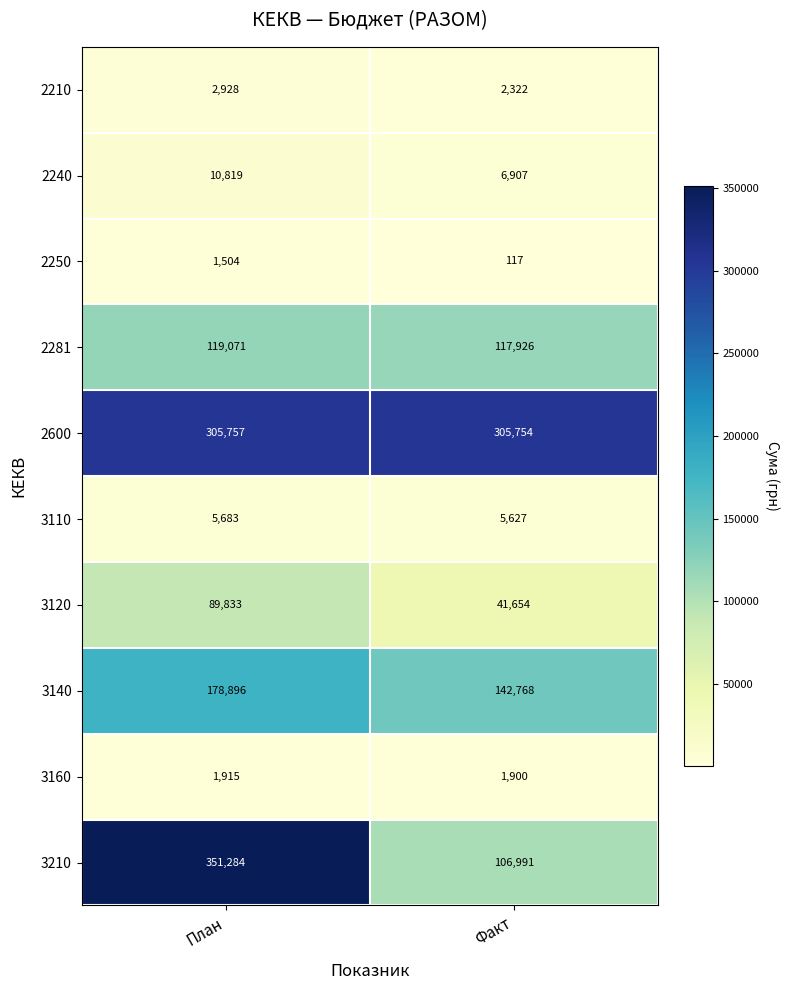

Reading right to left, transcribe all the data shown in this chart.

2210: 2322	2928
2240: 6907	10819
2250: 117	1504
2281: 117926	119071
2600: 305754	305757
3110: 5627	5683
3120: 41654	89833
3140: 142768	178896
3160: 1900	1915
3210: 106991	351284